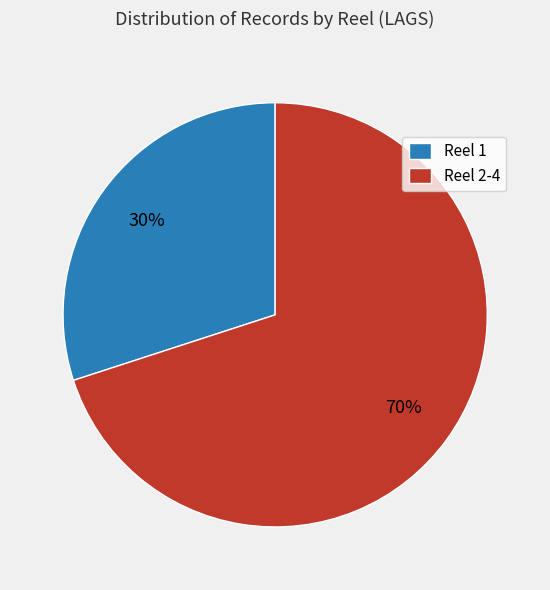

Is there a majority slice in this chart?

Yes